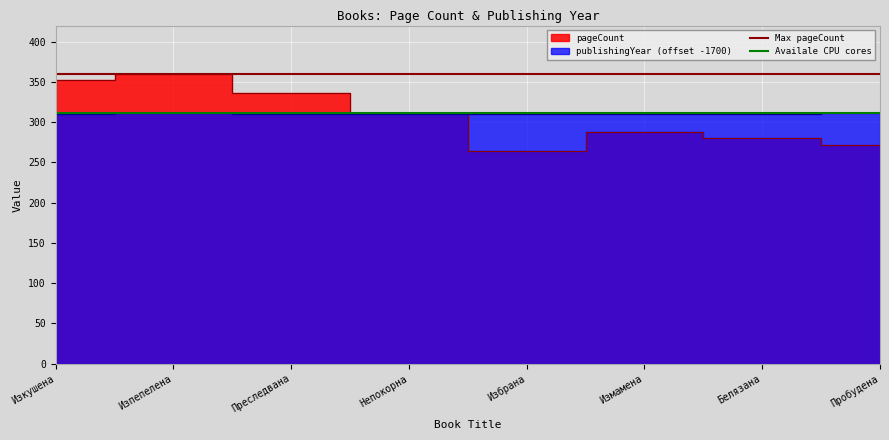

Where is Availale CPU cores nearest to the value 311?

Изкушена